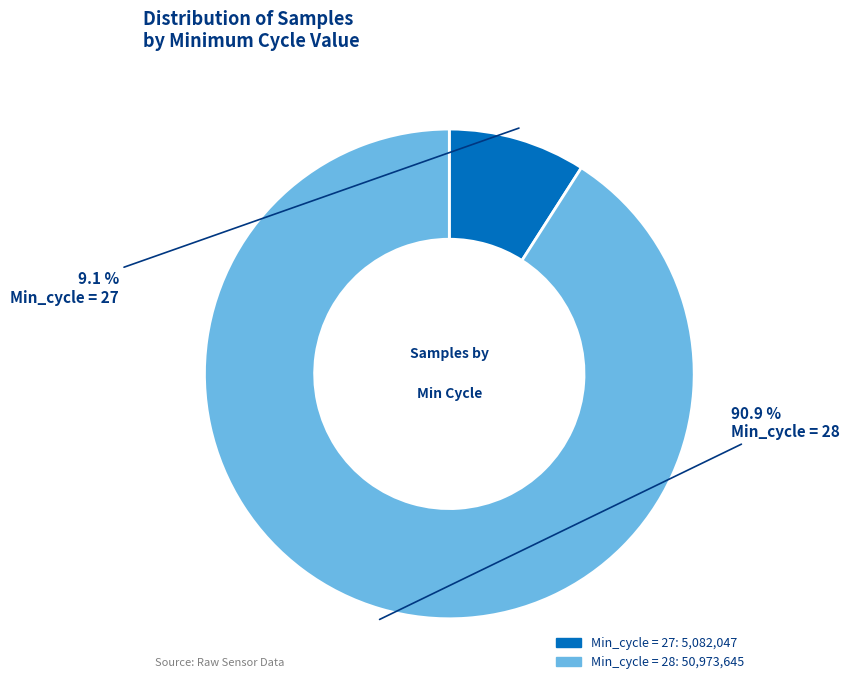

Does any single category account for the majority?

Yes